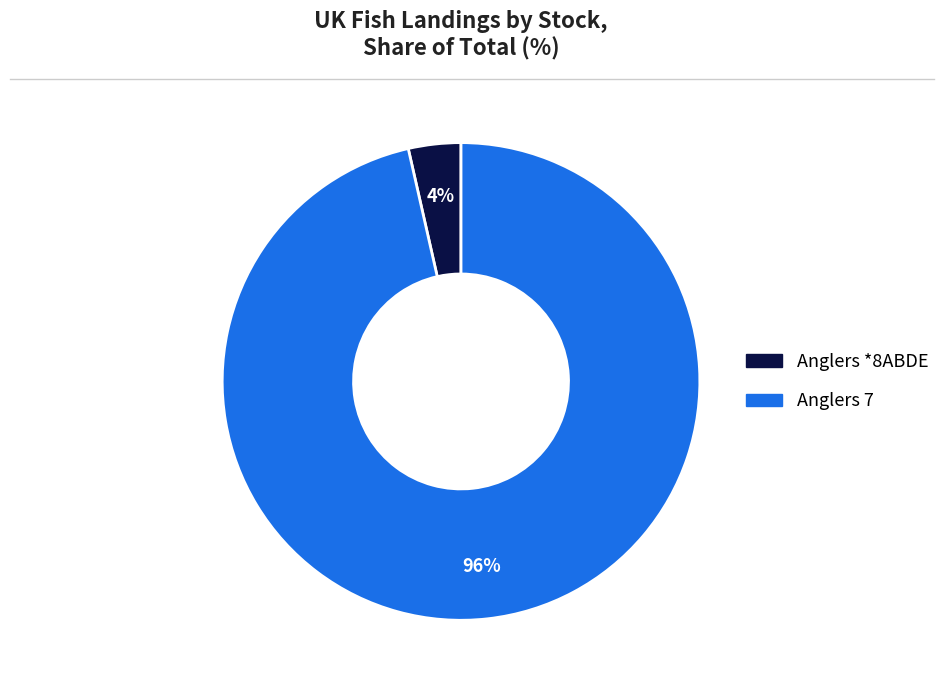

Which slice is the largest?

Anglers 7